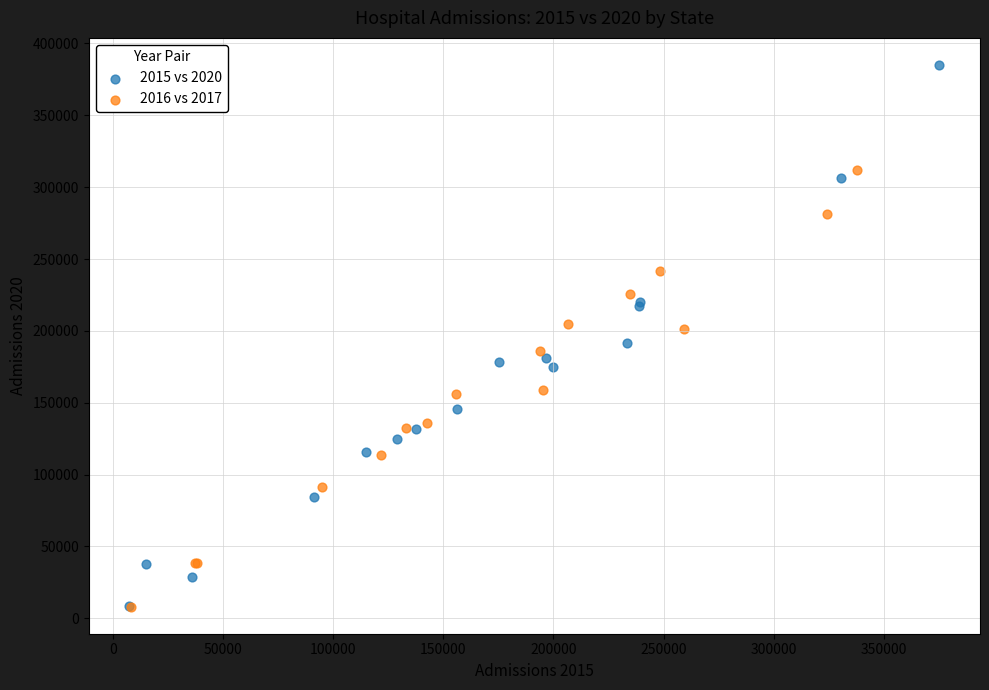

What are all the series names shown in the legend?

2015 vs 2020, 2016 vs 2017